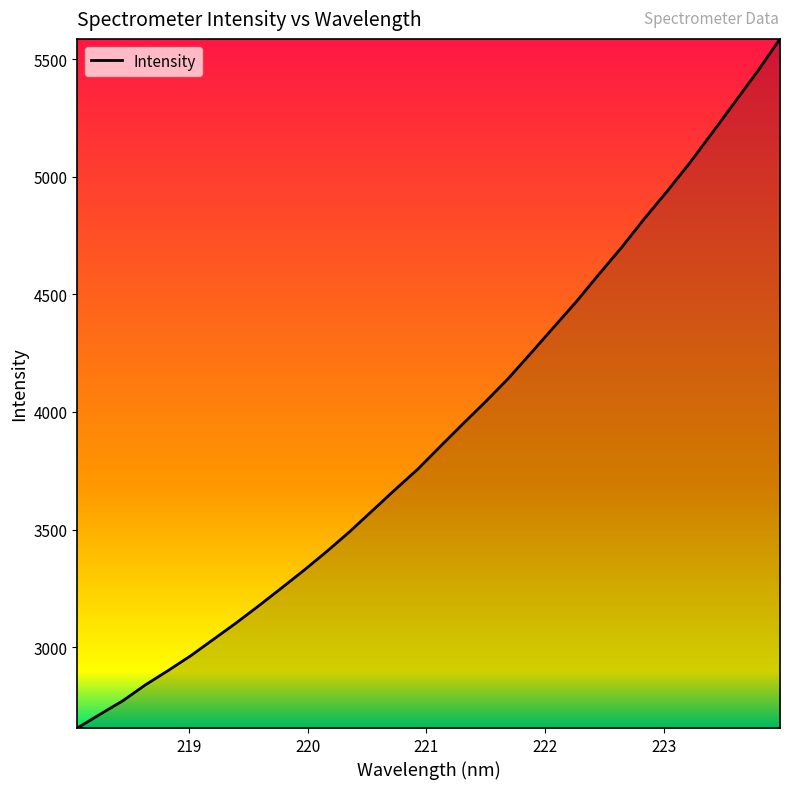

What is the difference between the maximum and minimum values?

2930.3